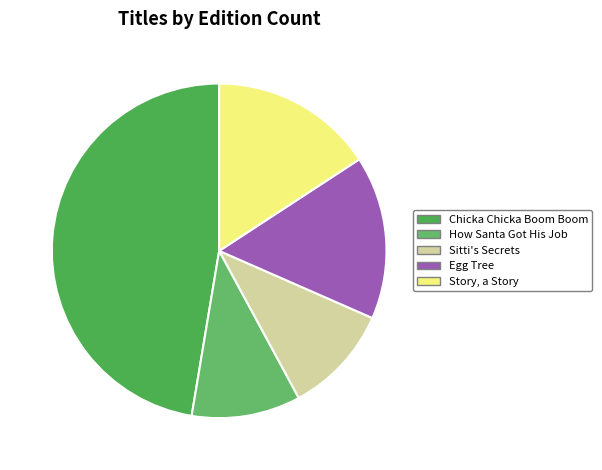

Is there any slice that represents more than half of the pie?

No